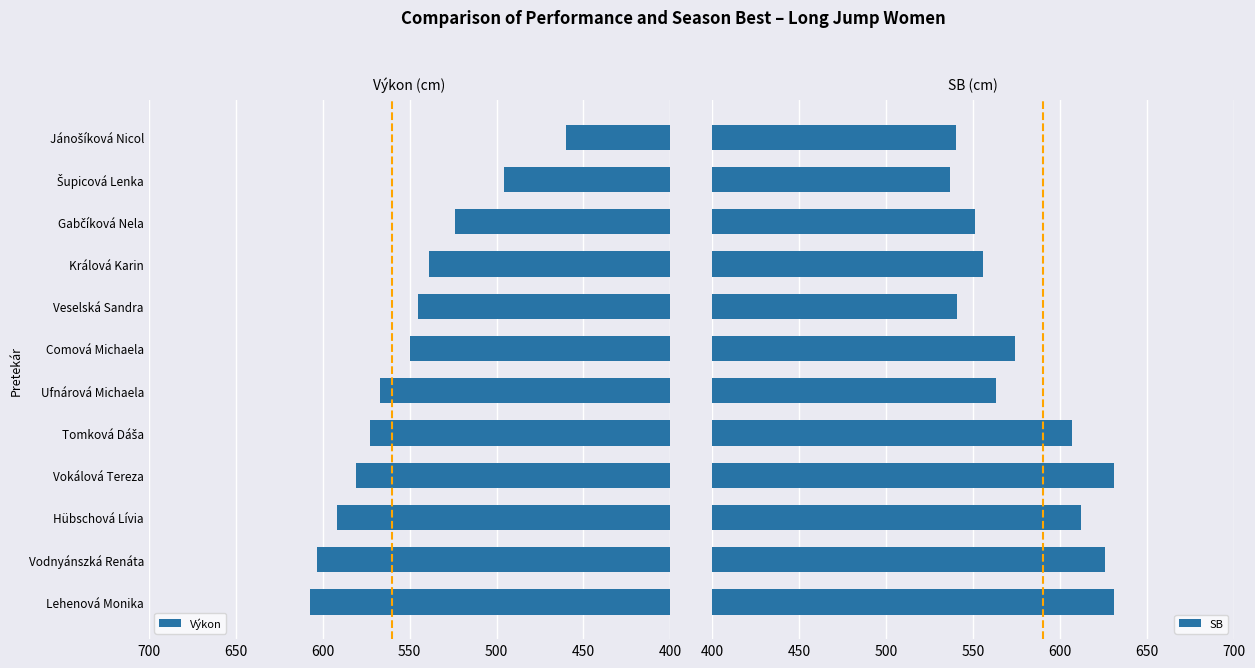

What is the lowest value of the Výkon series?

460